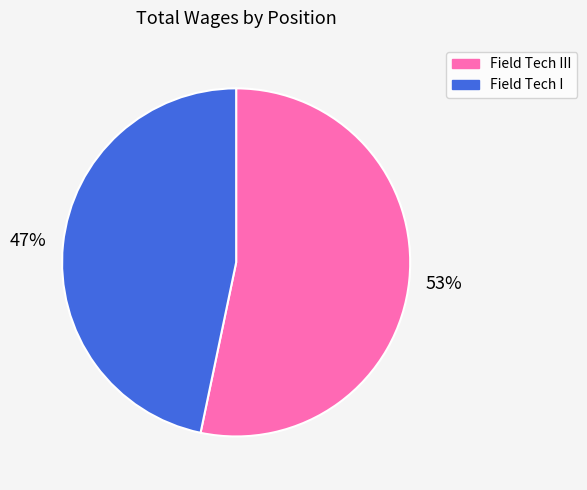

Approximately how many times larger is the value at Field Tech I compared to Field Tech III?

0.9